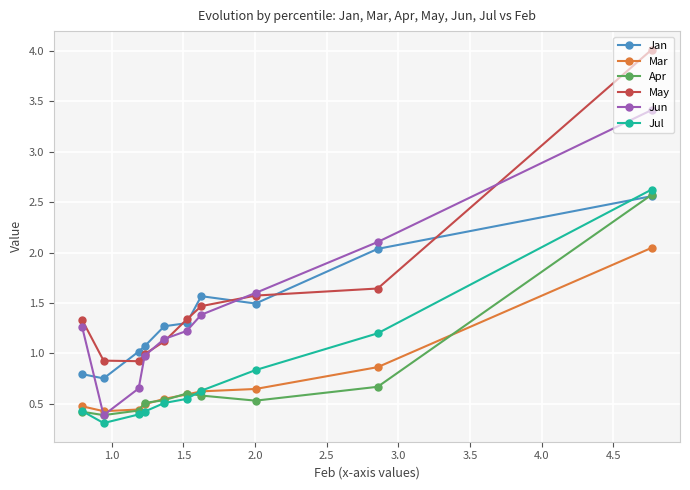

In Jun, how many points are lower than both neighbors (excluding endpoints)?

1